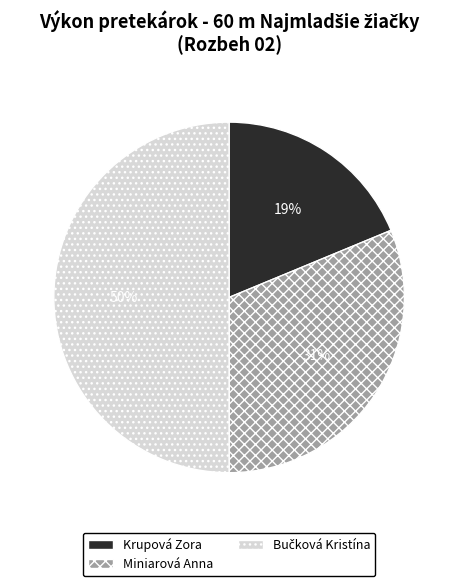

What is the smallest slice in the pie chart?

Krupová Zora